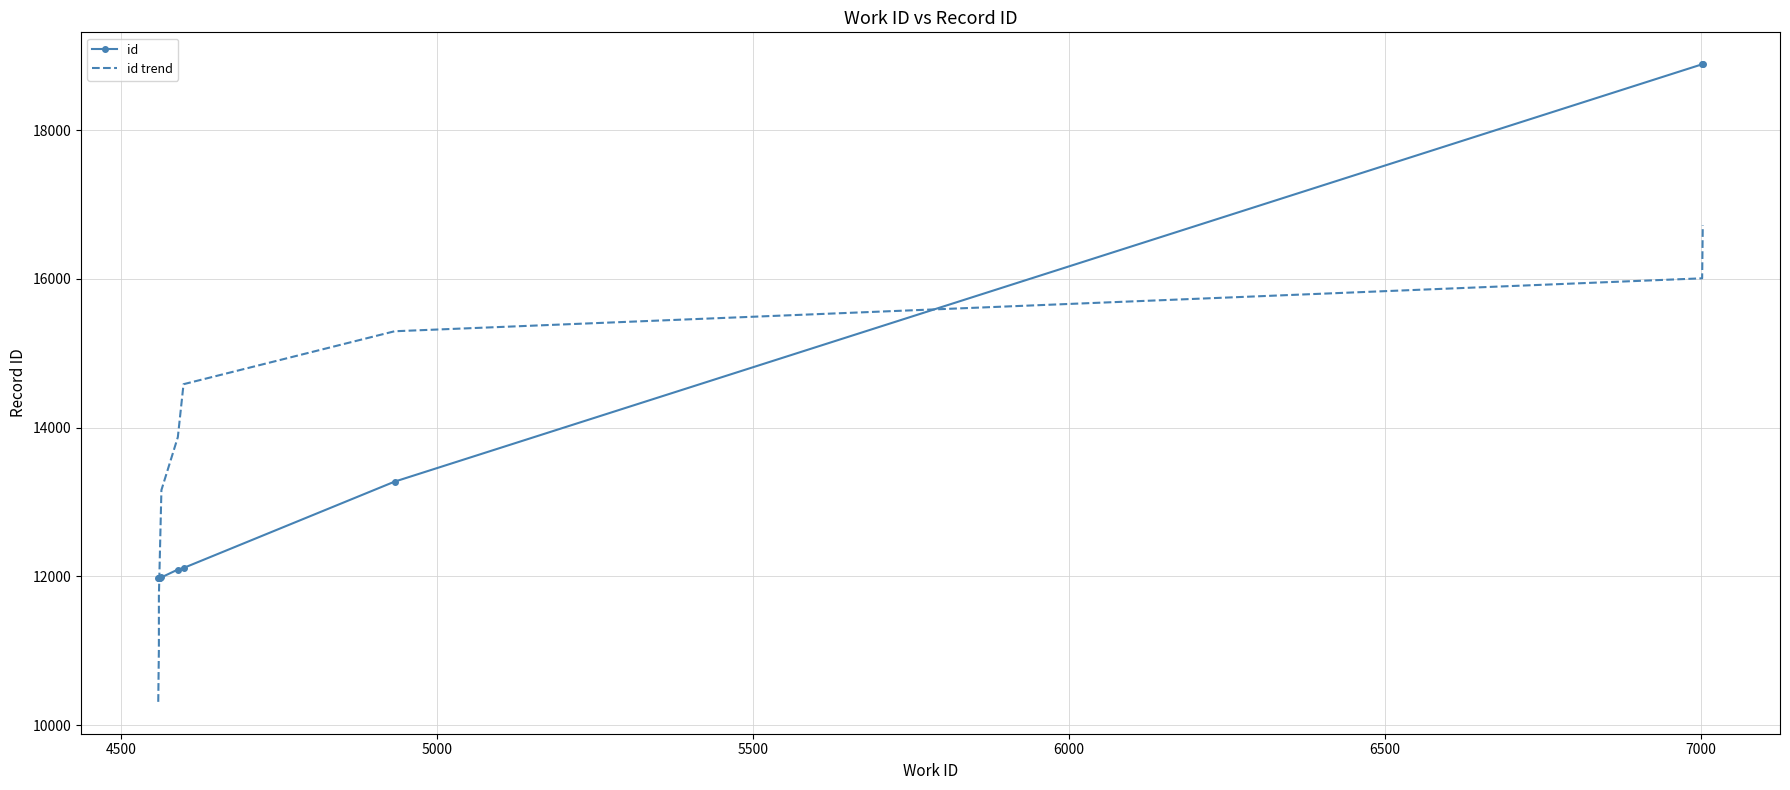

Does the chart have visible grid lines?

Yes